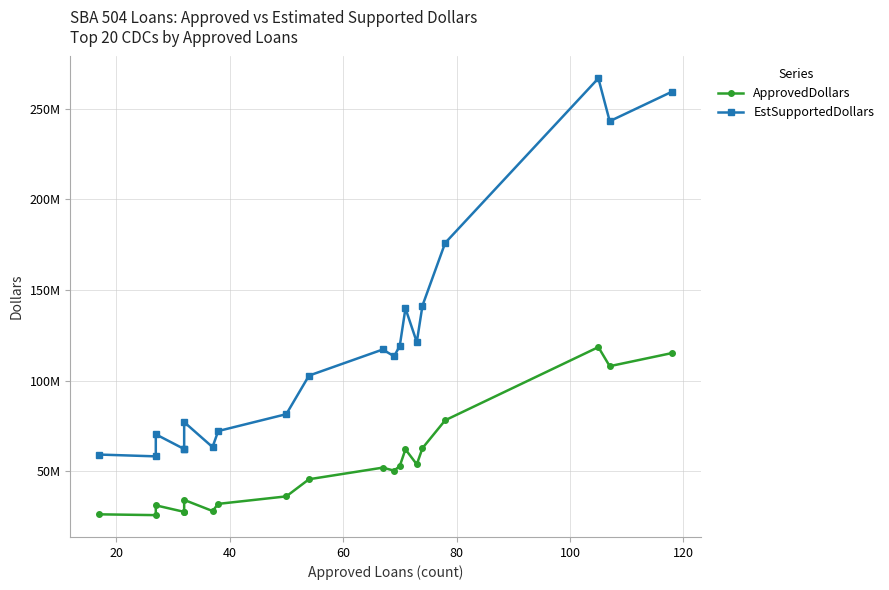

What is the maximum value for EstSupportedDollars?

266746500